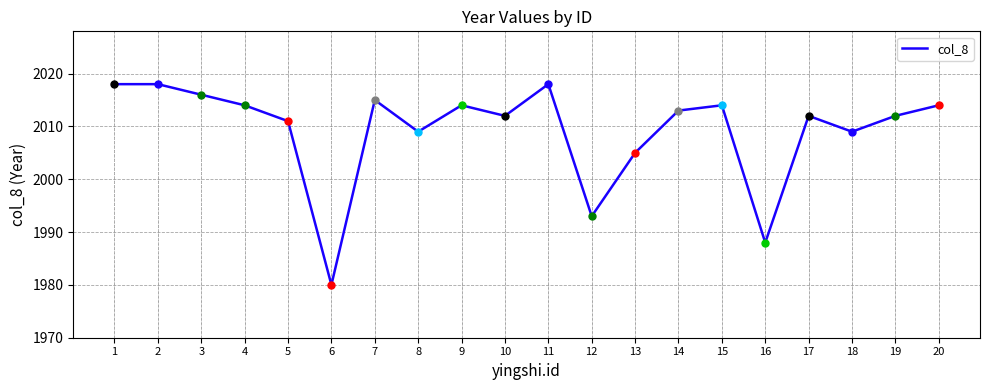

True or false: the data has more than 1 interior local peaks.

True